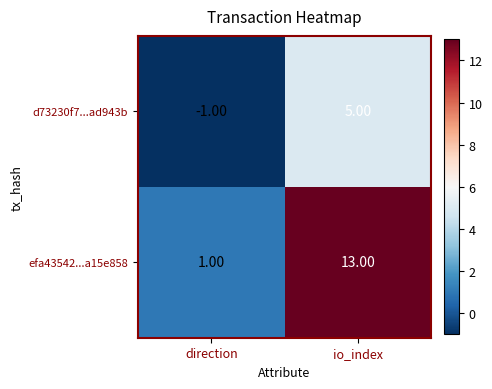

What is the difference between the highest and lowest values at direction?

2